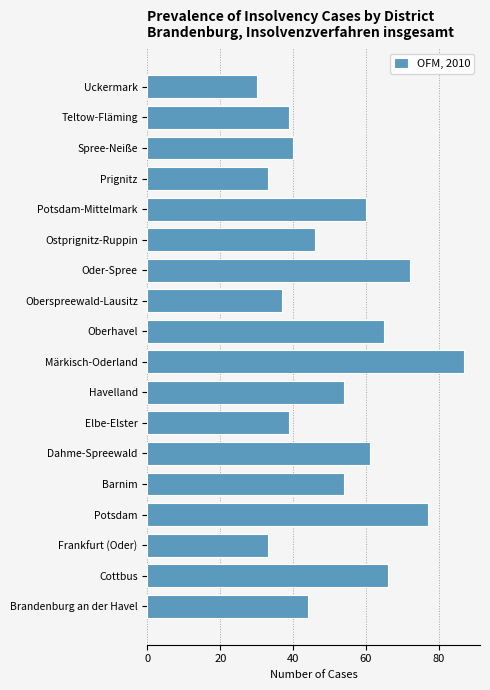

Reading top to bottom, transcribe all the data shown in this chart.

30	39	40	33	60	46	72	37	65	87	54	39	61	54	77	33	66	44